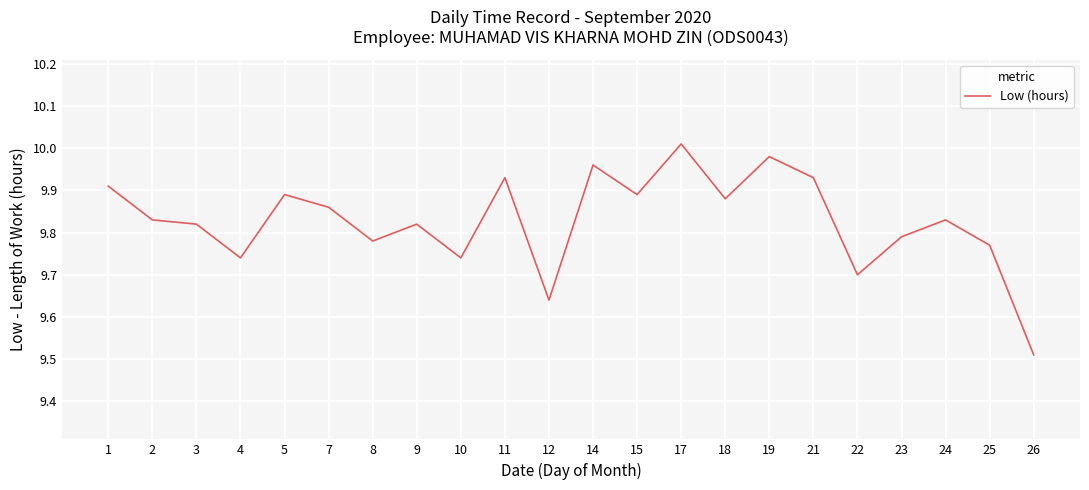

Count the number of categories in the chart.

22